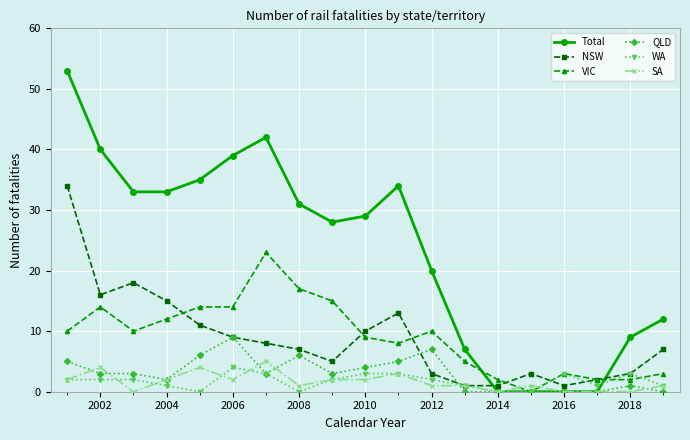

True or false: Total and WA cross at least once.

True